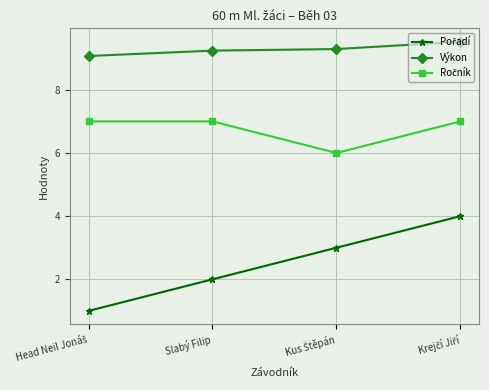

What is the average value of the Výkon series?

9.3